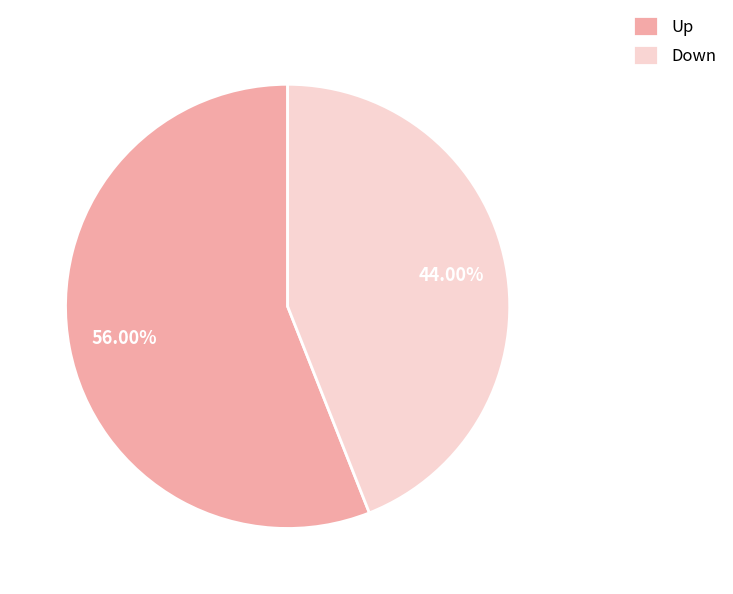

Which slice represents more than half of the pie?

Up